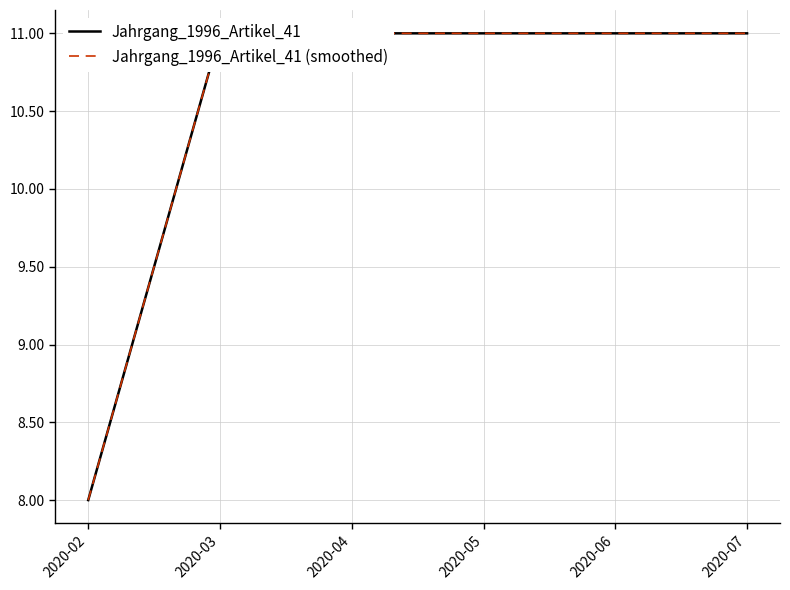

Rank the categories by Jahrgang_1996_Artikel_41 (smoothed) value from lowest to highest.

2020-02, 2020-03, 2020-04, 2020-05, 2020-06, 2020-07